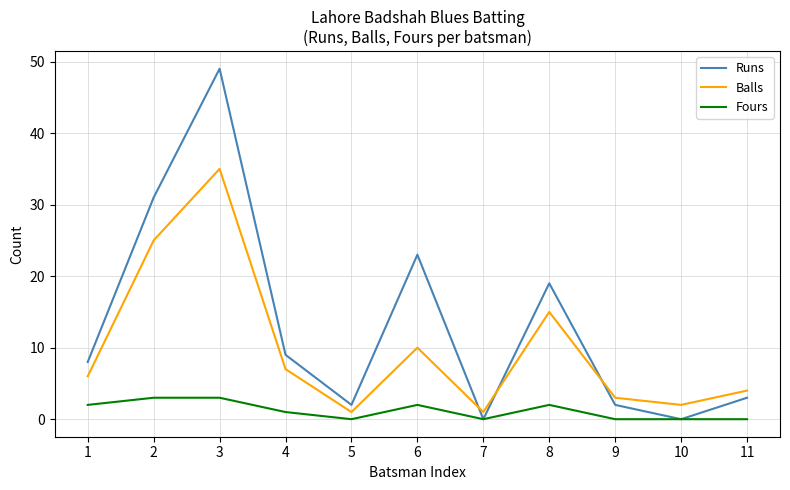

After their last crossing, which series has the higher values: Balls or Runs?

Balls